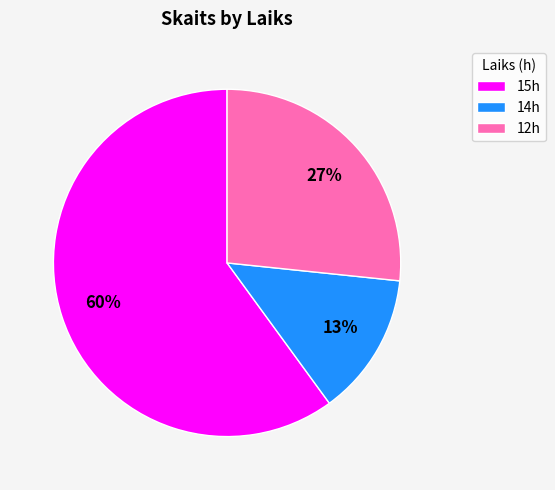

How many slices are in this pie chart?

3